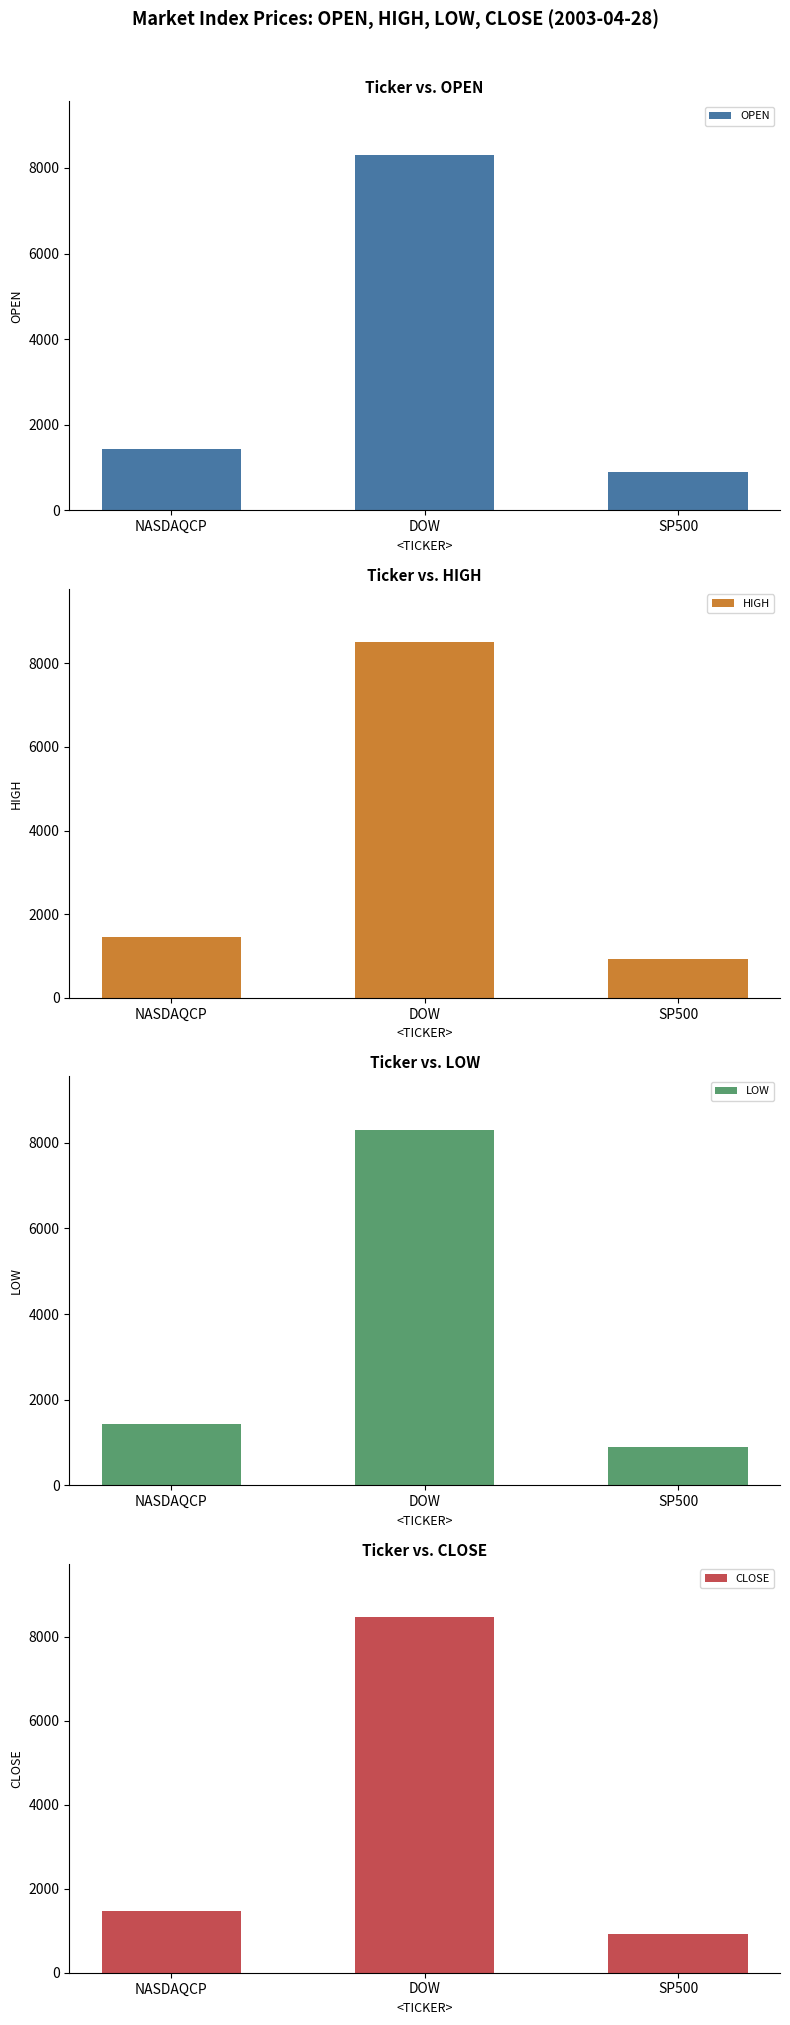

At which label does OPEN first exceed 1437?

NASDAQCP